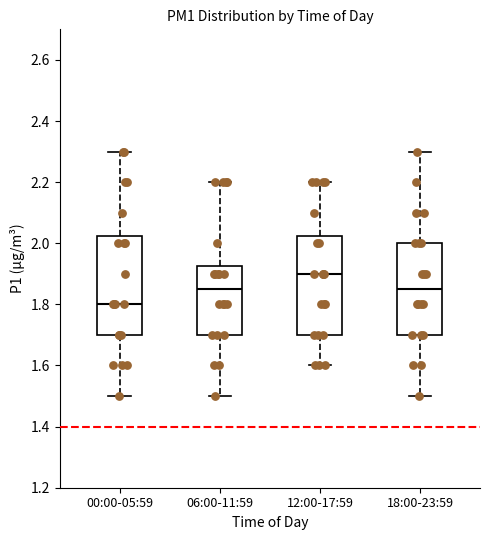

Where does the upper whisker of the box for 18:00-23:59 end on the y-axis? The values are not printed on the chart, so give them approximately, as read against the axis.

2.30